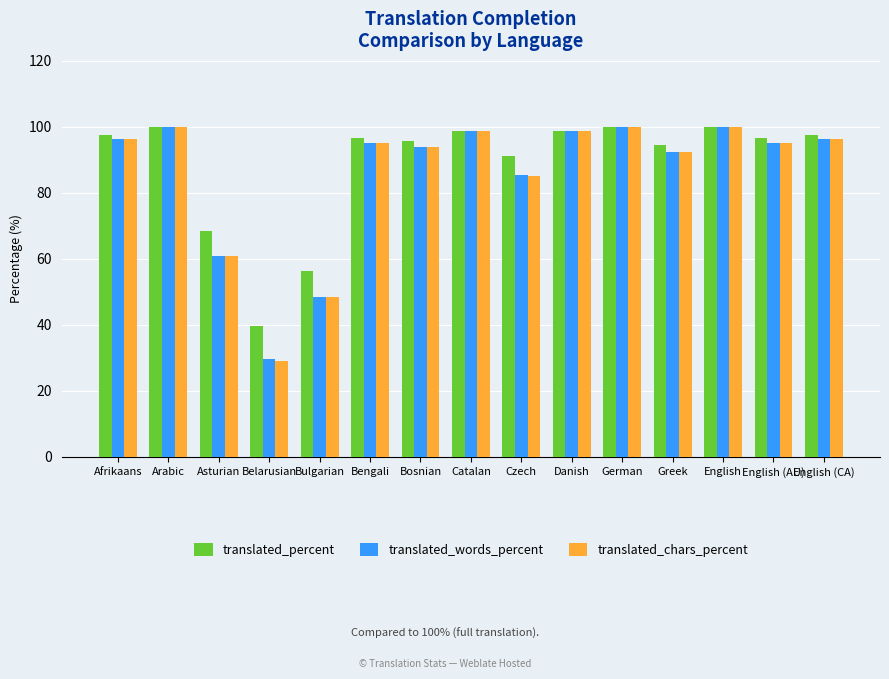

What is the difference between the maximum and minimum values in the translated_words_percent series?

70.2